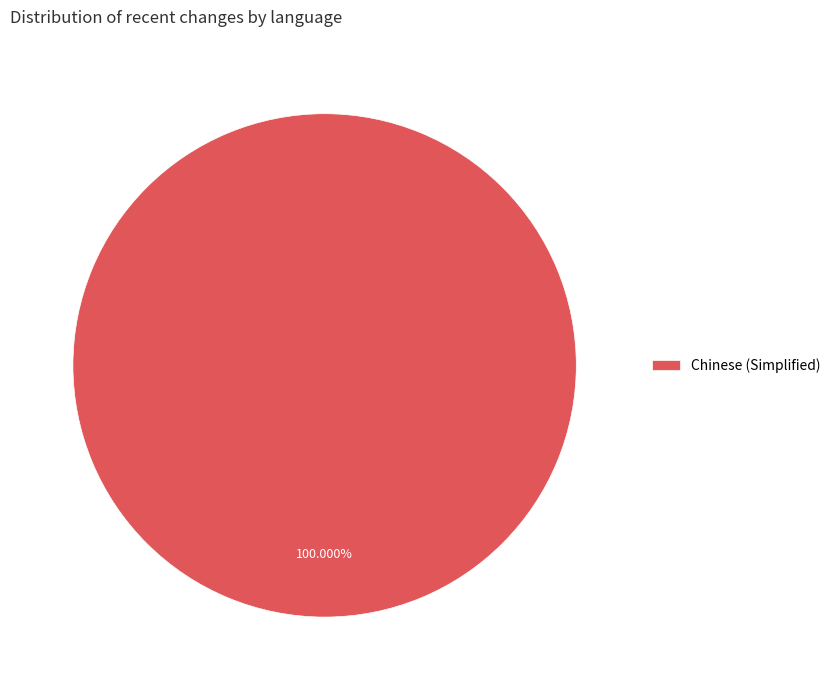

Rank the categories by value from lowest to highest.

Chinese (Simplified)